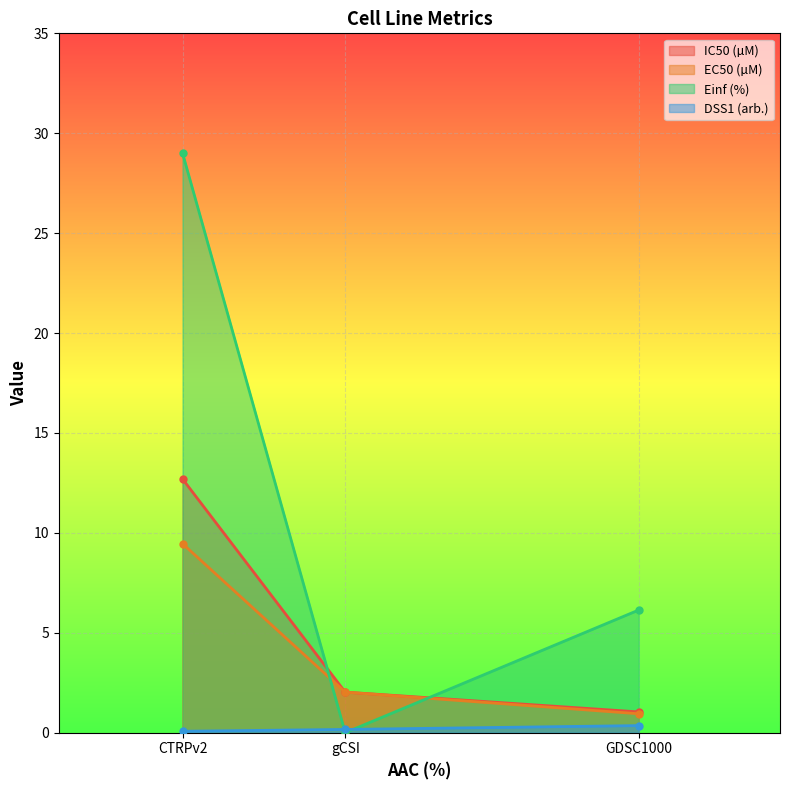

What is the average value of the Einf (%) series?

11.7